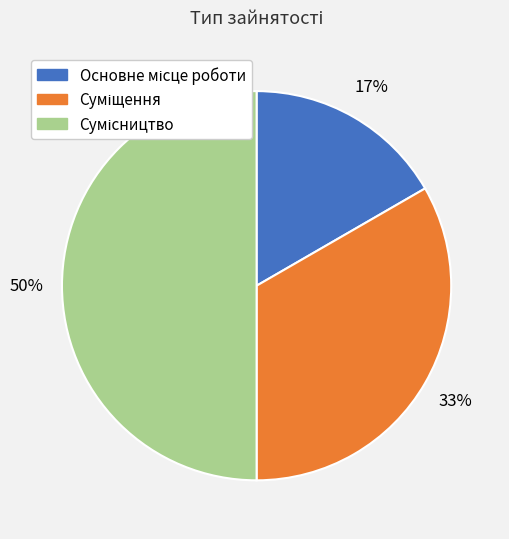

To the nearest percent, what is the difference between the largest and smallest slice percentages?

33%